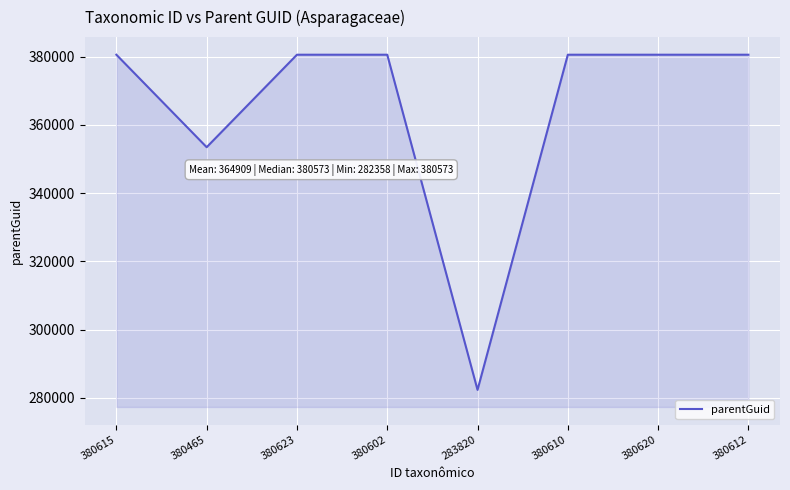

What is the smallest value displayed?

282358